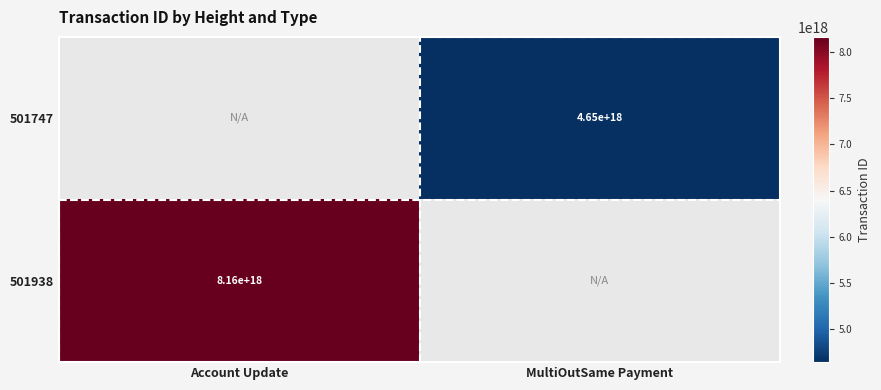

Is the value of 501938 at Account Update greater than the value of 501747 at MultiOutSame Payment?

Yes